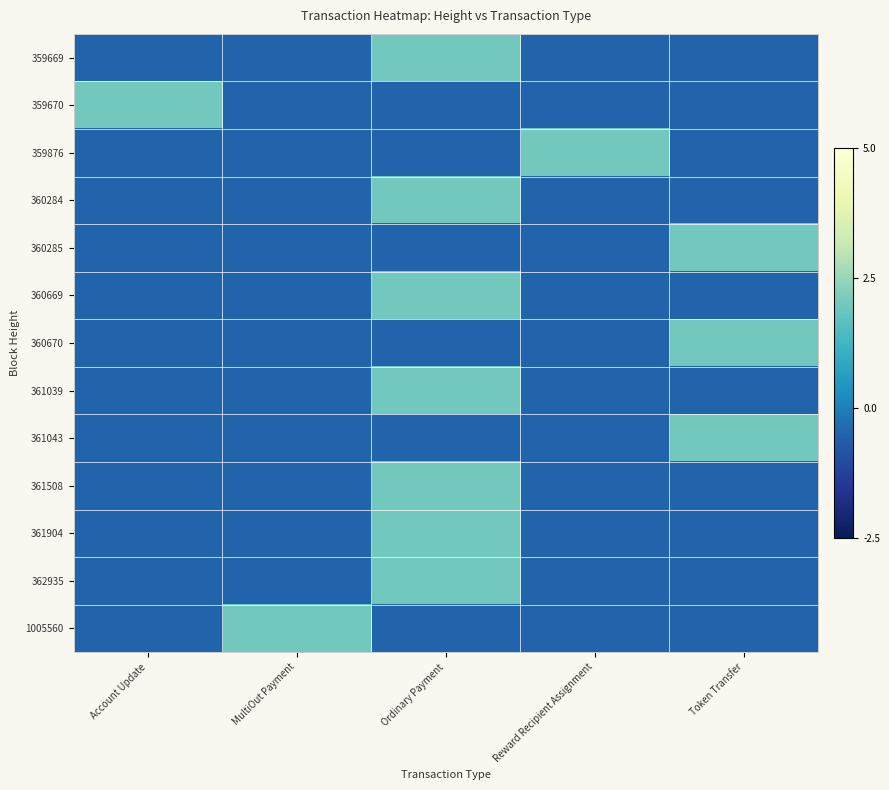

What is the total value across all series at MultiOut Payment?

-4.0